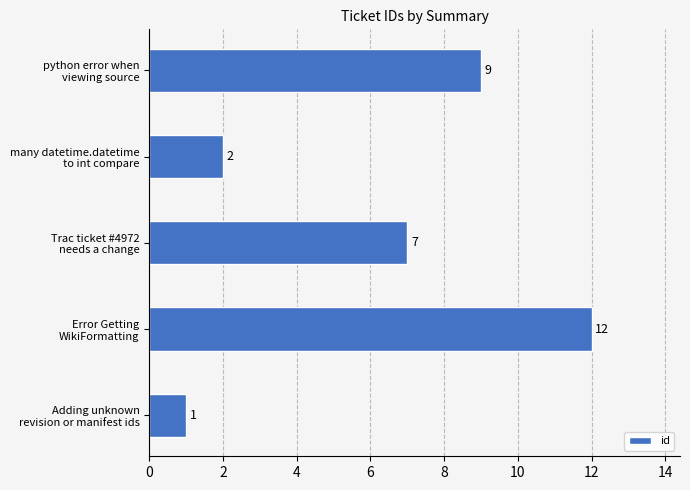

Which category has the lowest value across all series?

Adding unknown
revision or manifest ids